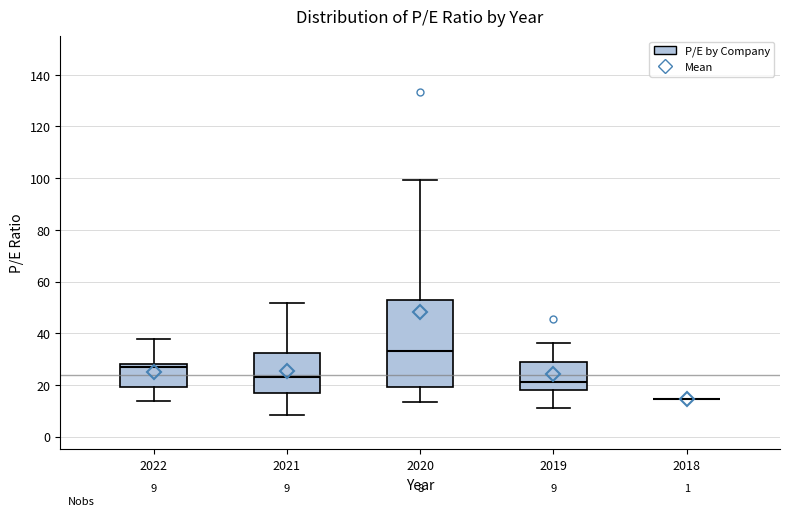

Which box is the tallest, from its lower edge to its upper edge?

2020